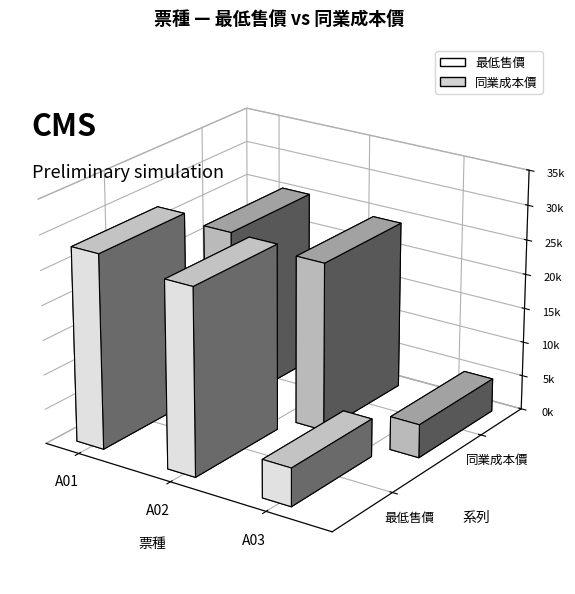

The value of 同業成本價 at 32 is 38854. True or false?

False